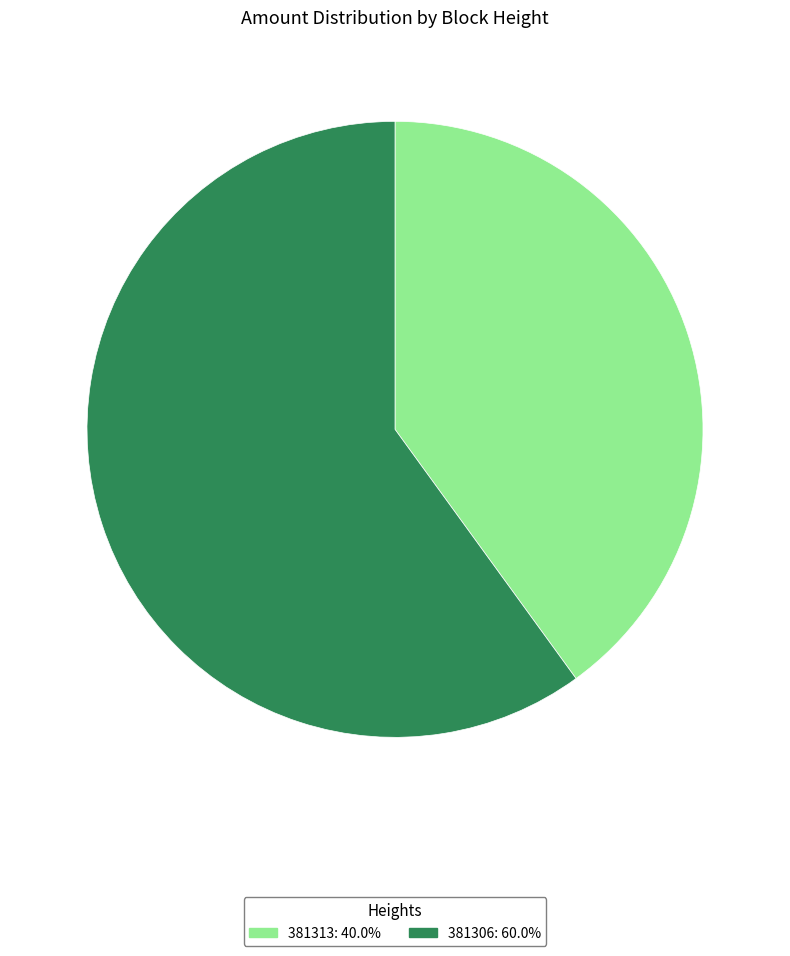

How many slices are in this pie chart?

2